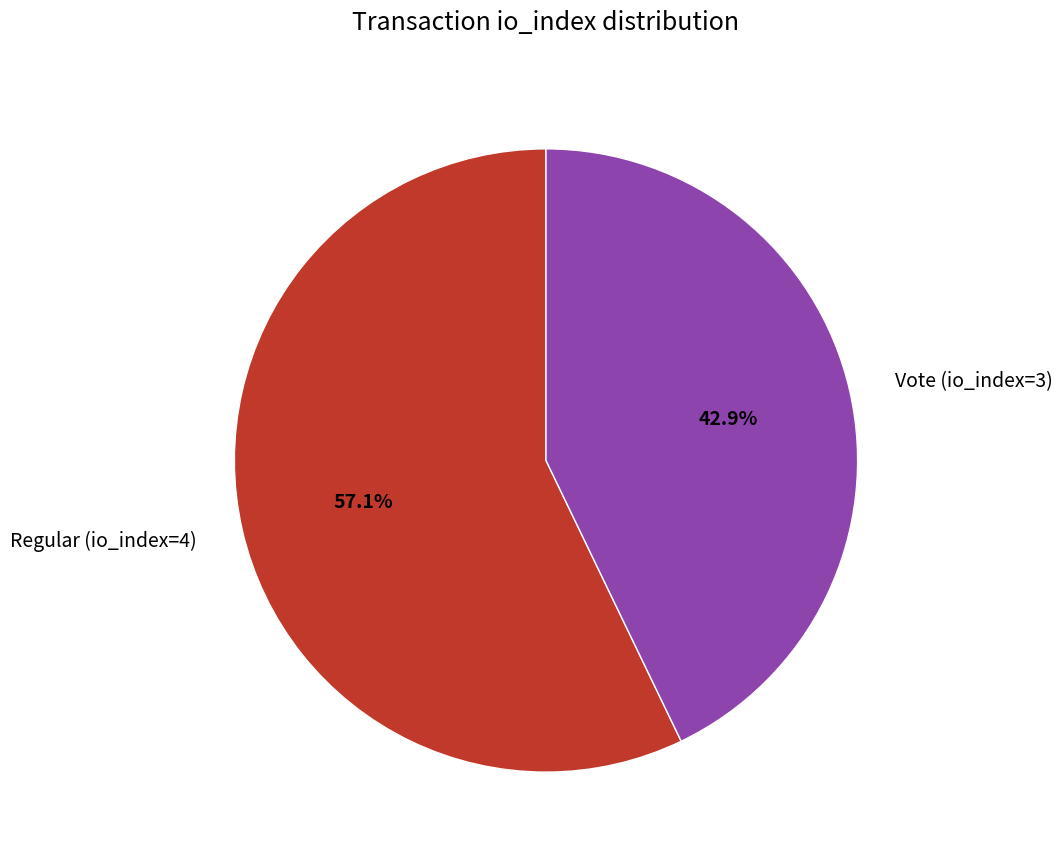

How many slices are in this pie chart?

2